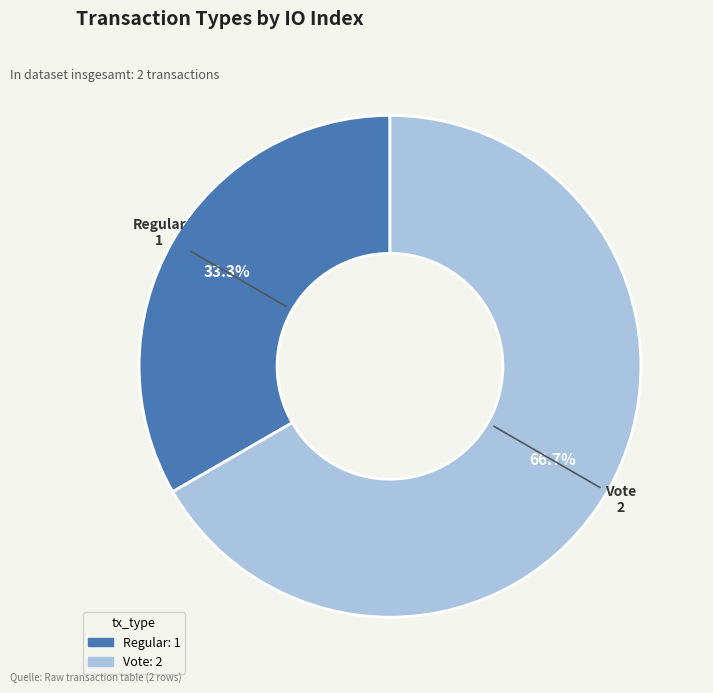

What percentage do Vote and Regular together represent?

100.0%